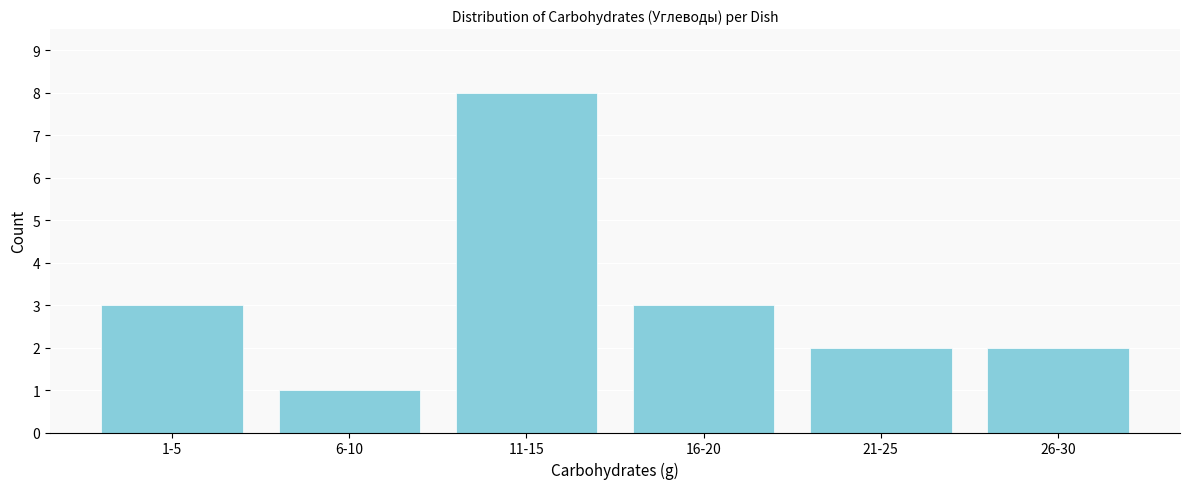

Reading left to right, extract all data points from this chart.

3	1	8	3	2	2